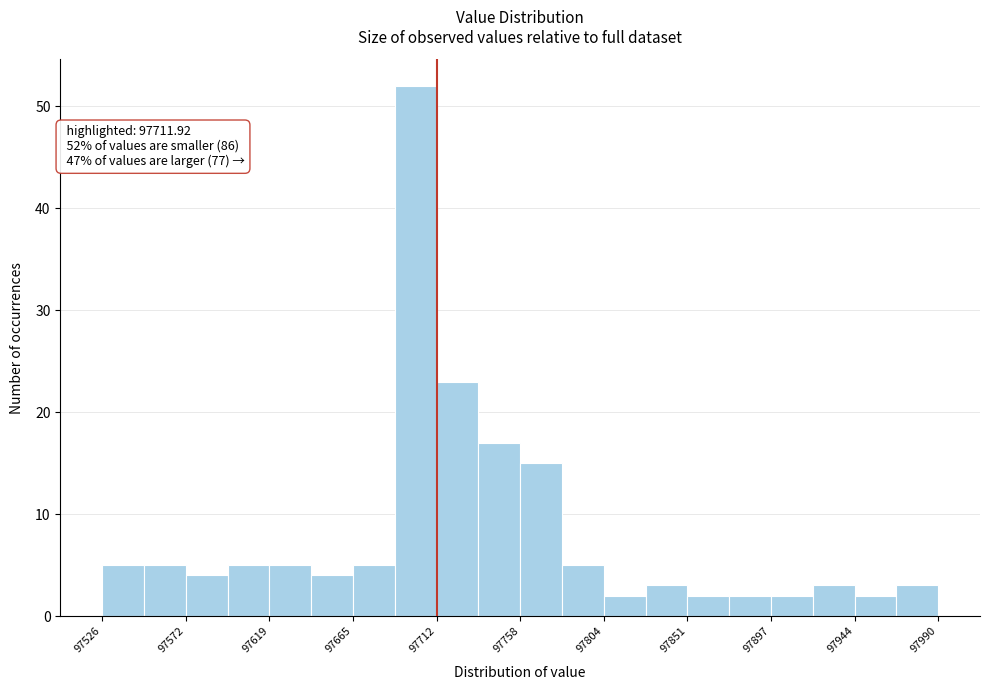

Which range on the x-axis has the tallest bar?

97690 to 97710